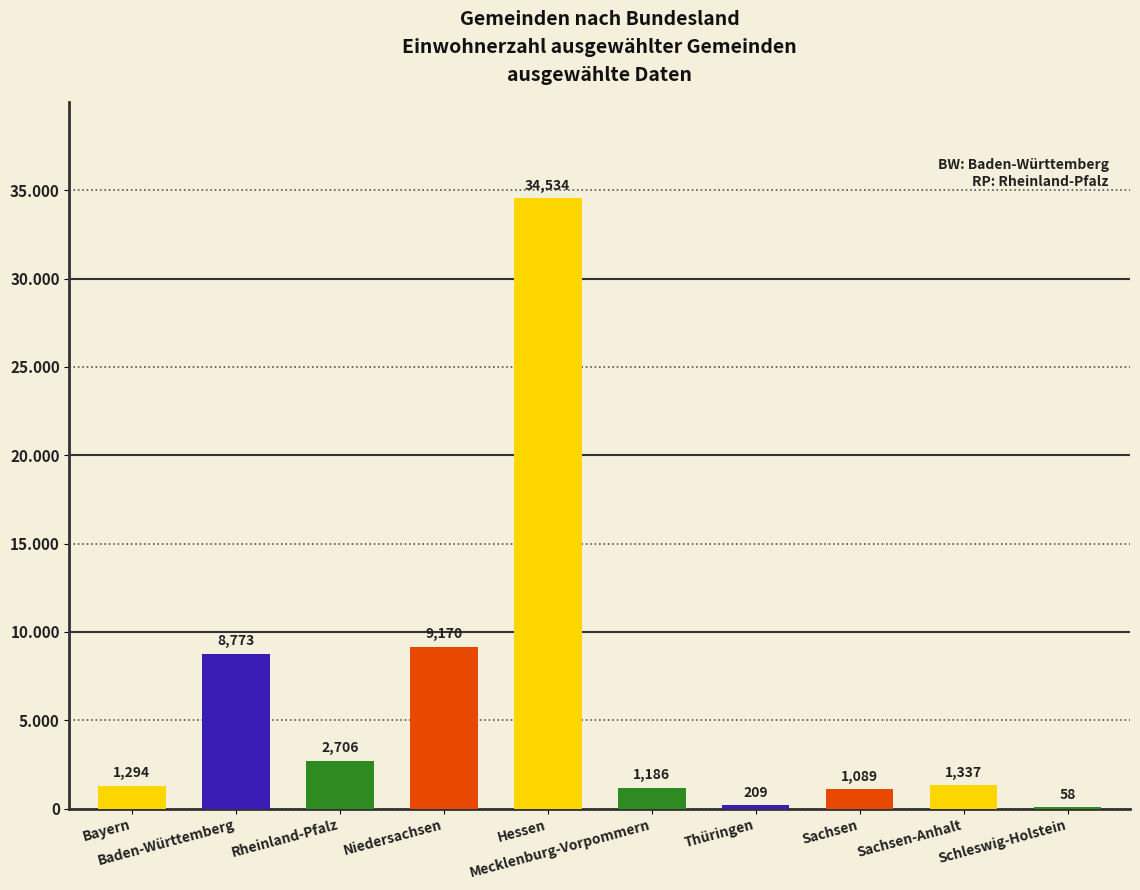

Where does the data first go above 1337?

Baden-Württemberg